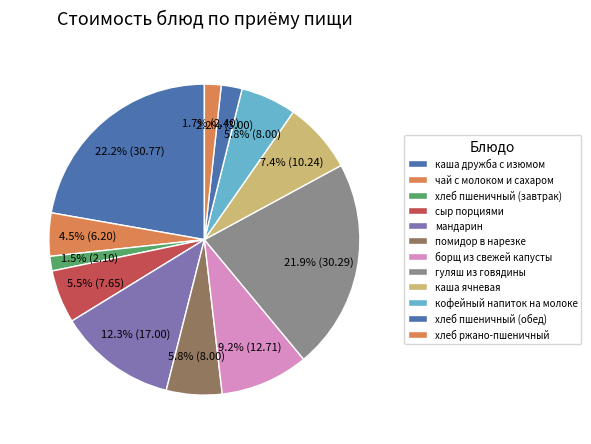

To the nearest percent, what is the difference between the largest and smallest slice percentages?

21%